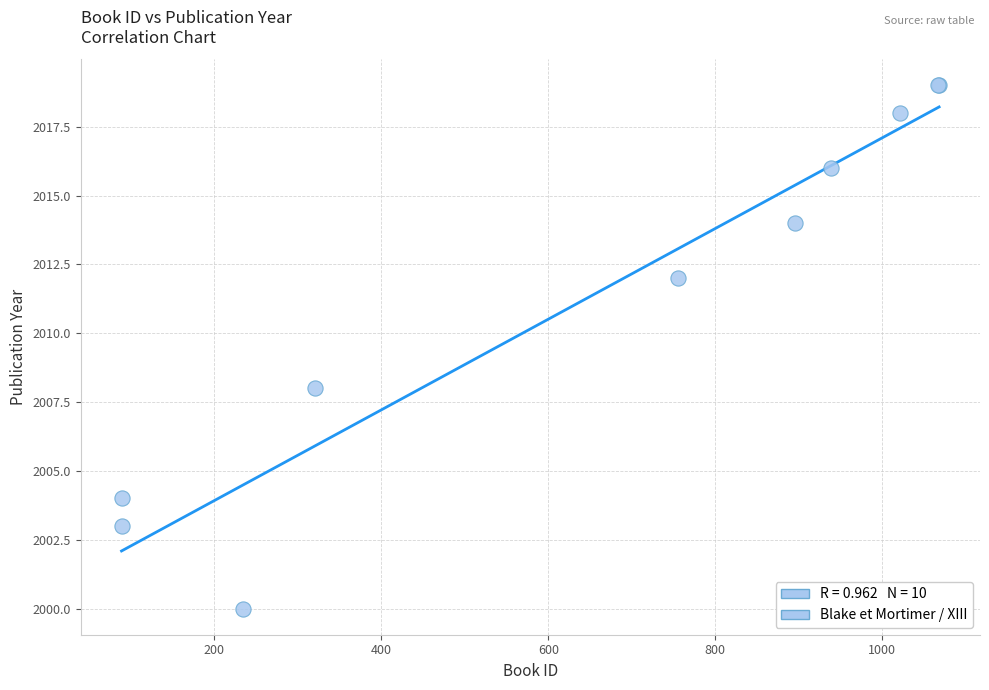

What Y value in the scatter plot is closest to 2009?

2008